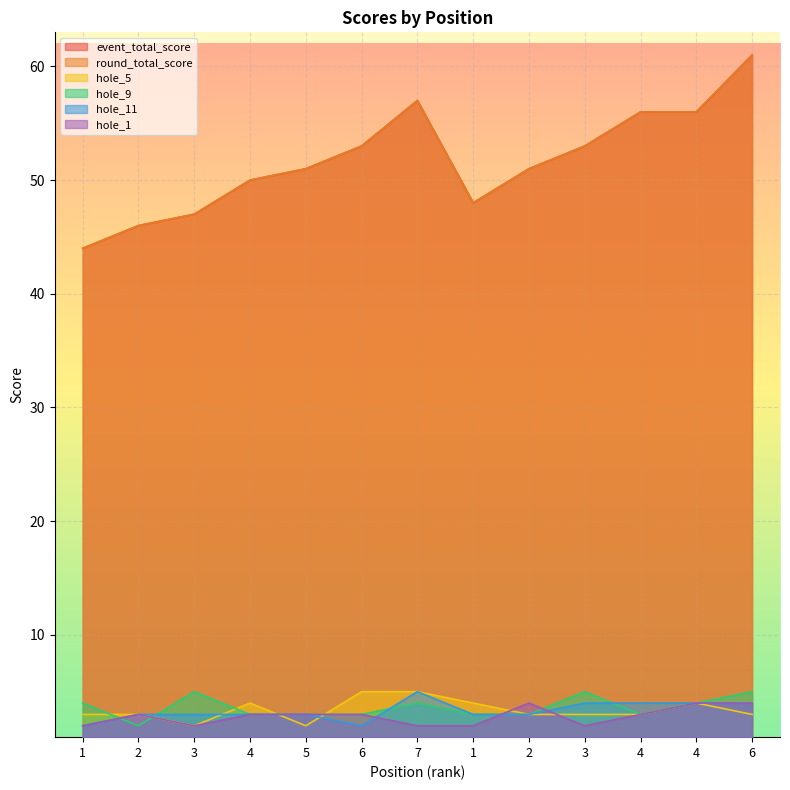

Where does the hole_11 series first go above 3?

7